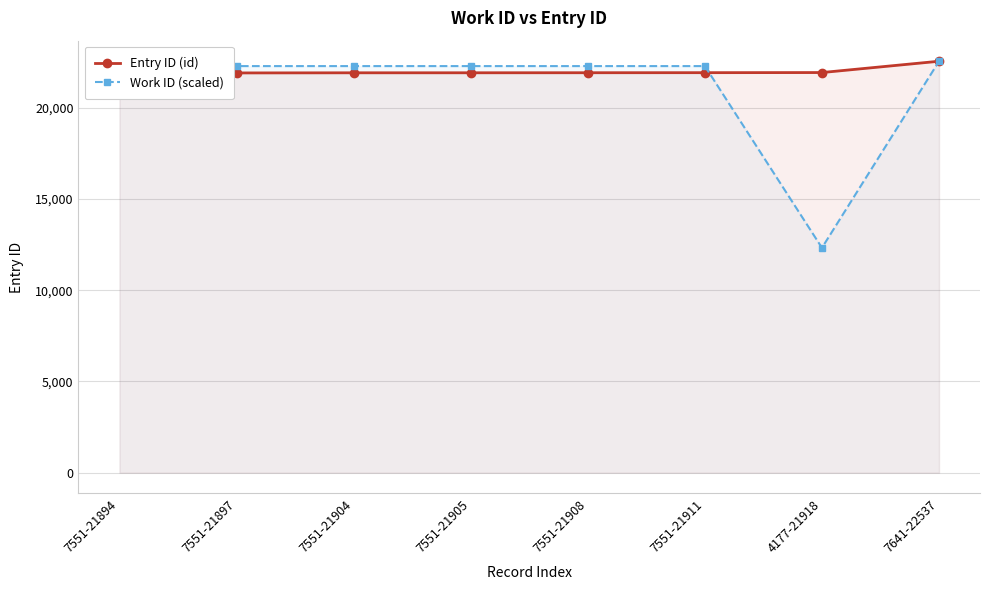

Reading left to right, transcribe all the data shown in this chart.

Entry ID (id): 7551-21894=21894.0	7551-21897=21897.0	7551-21904=21904.0	7551-21905=21905.0	7551-21908=21908.0	7551-21911=21911.0	4177-21918=21918.0	7641-22537=22537.0
Work ID (scaled): 7551-21894=22271.5	7551-21897=22271.5	7551-21904=22271.5	7551-21905=22271.5	7551-21908=22271.5	7551-21911=22271.5	4177-21918=12320.0	7641-22537=22537.0